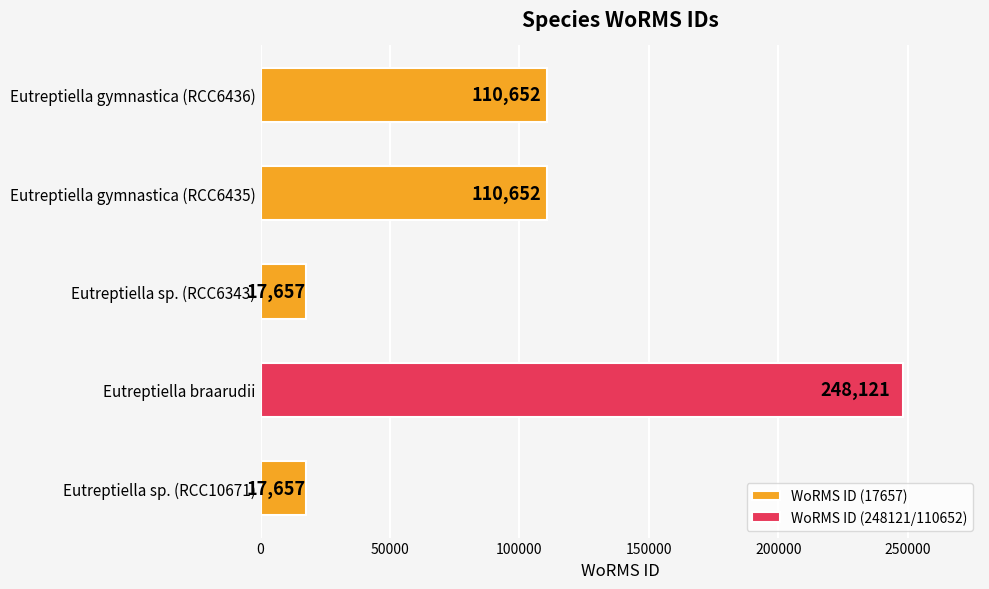

How many WoRMS ID (17657) values are between 17657 and 110652?

4